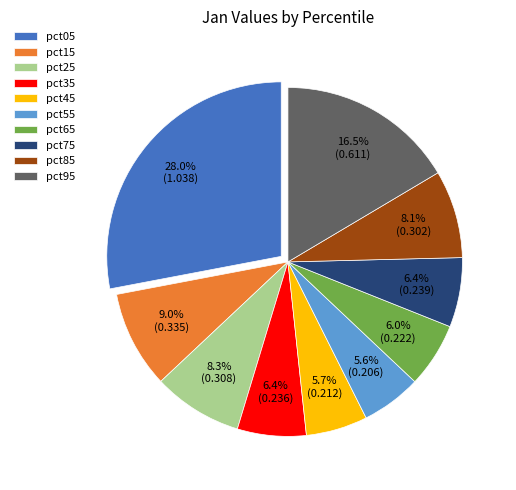

What portion of the pie excludes pct85?

91.9%